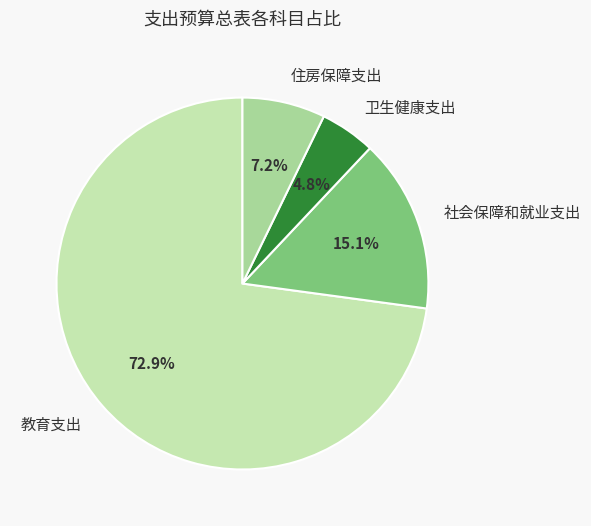

Is 社会保障和就业支出 the majority of the pie?

No